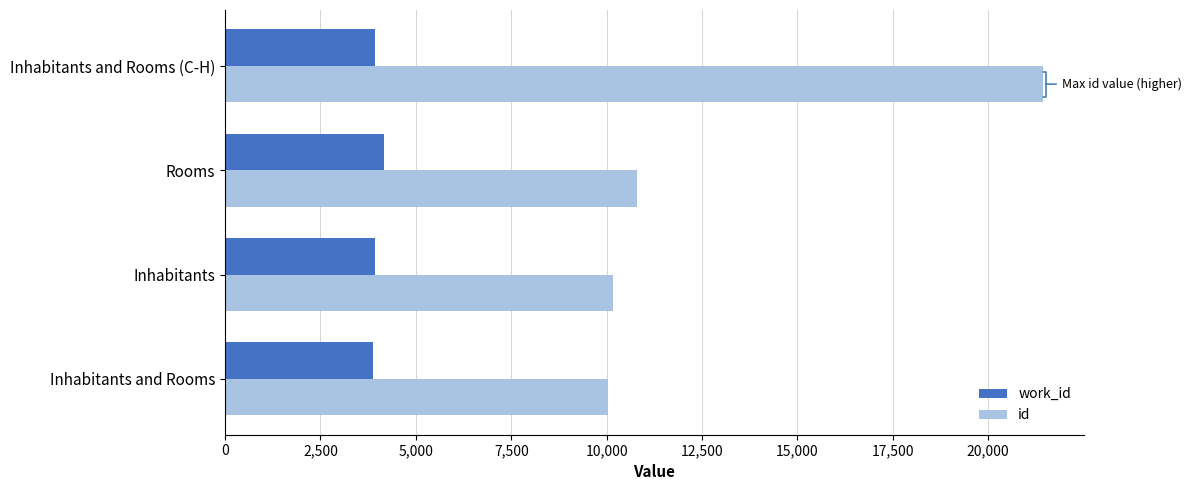

What is the sum of all id values?

52433